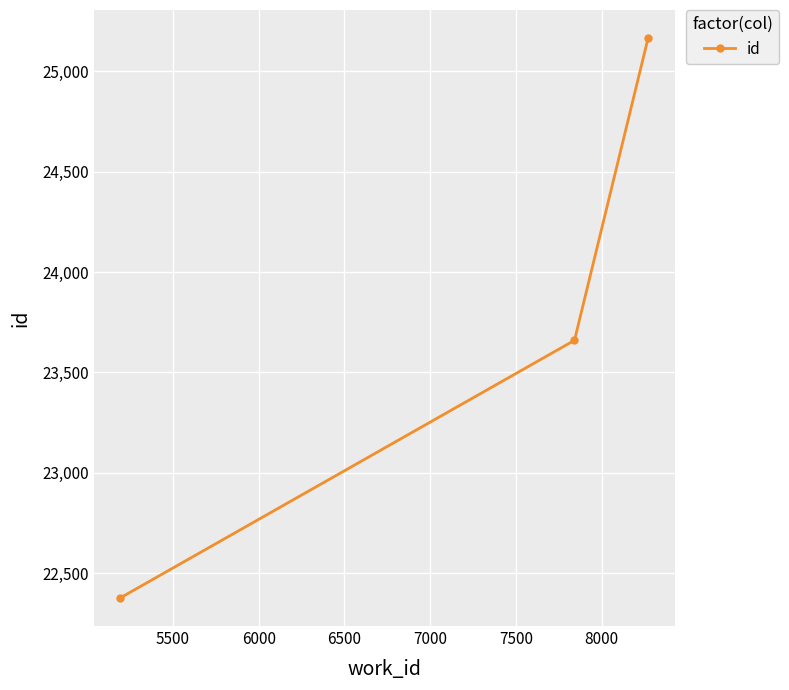

Does the chart display data point markers on the line(s)?

Yes